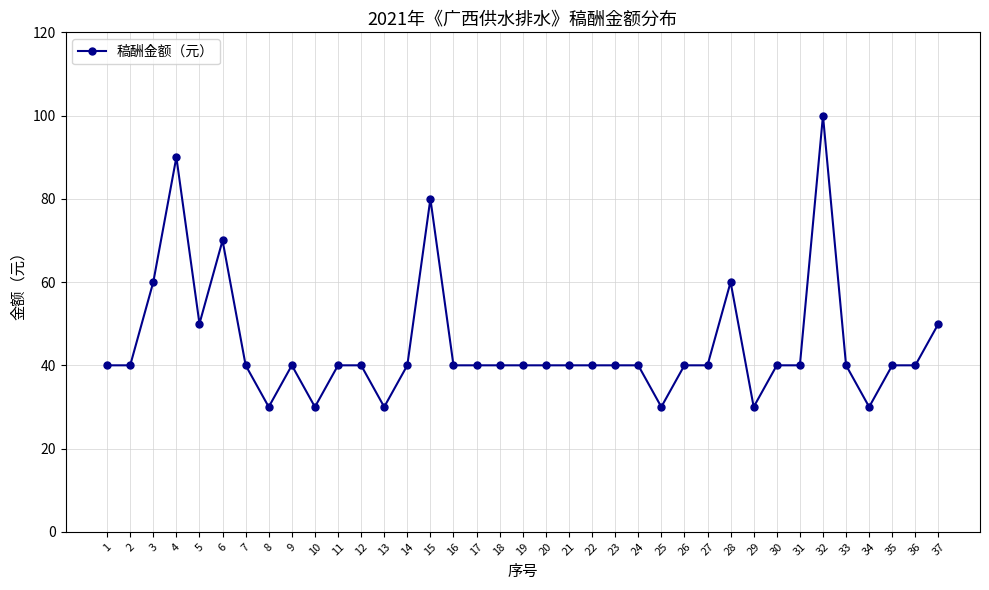

What is the maximum value shown in the chart?

100